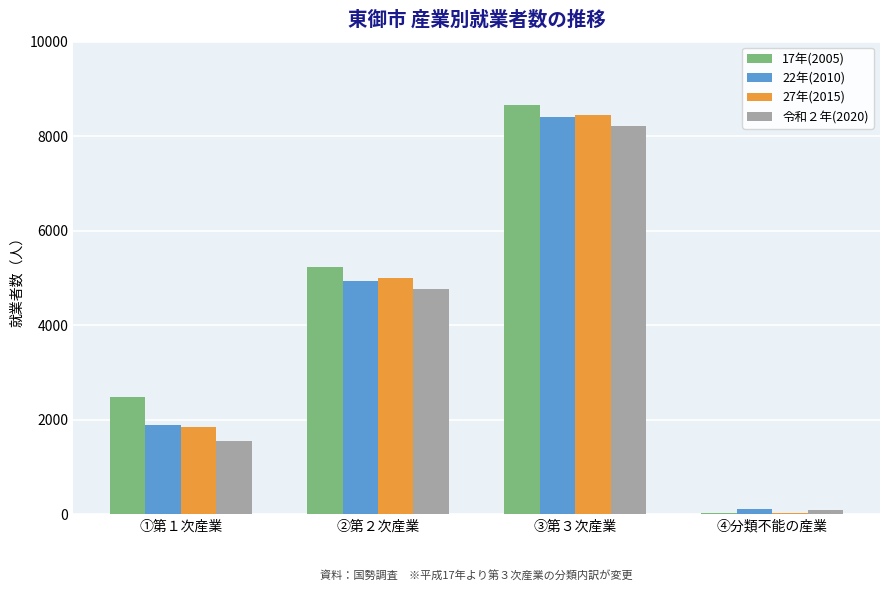

The value of 17年(2005) at ②第２次産業 is 5229. True or false?

True